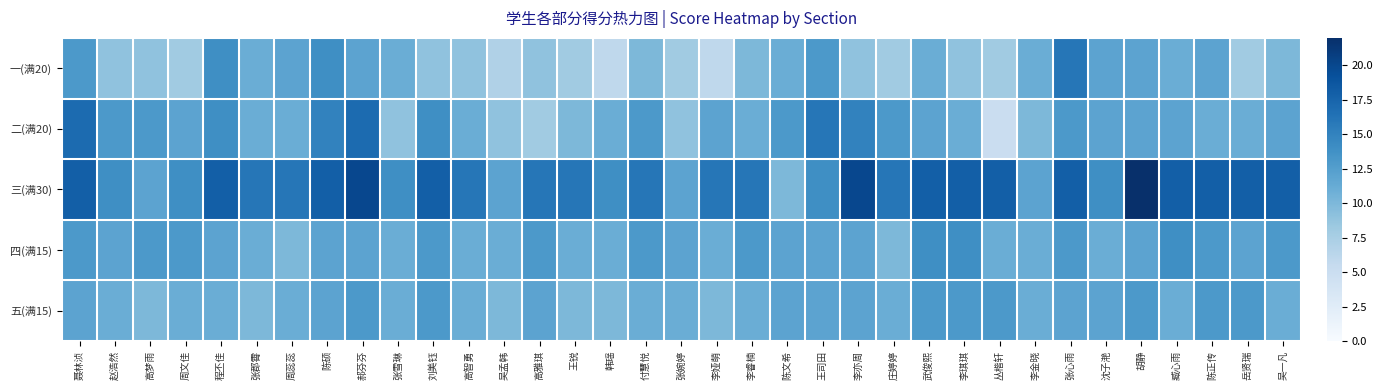

What is the smallest value displayed?

5